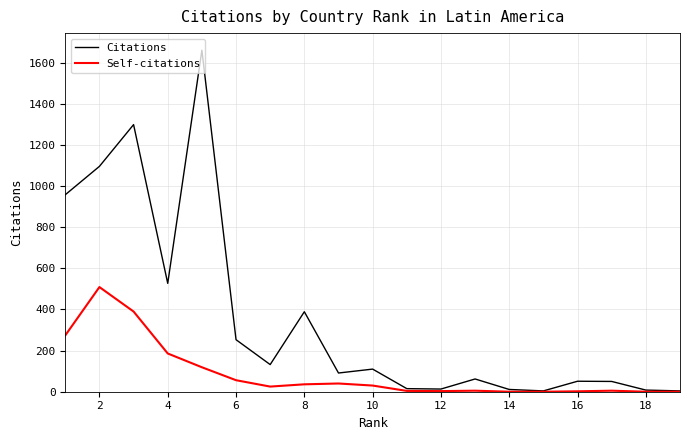

Which series has the largest total across all categories?

Citations